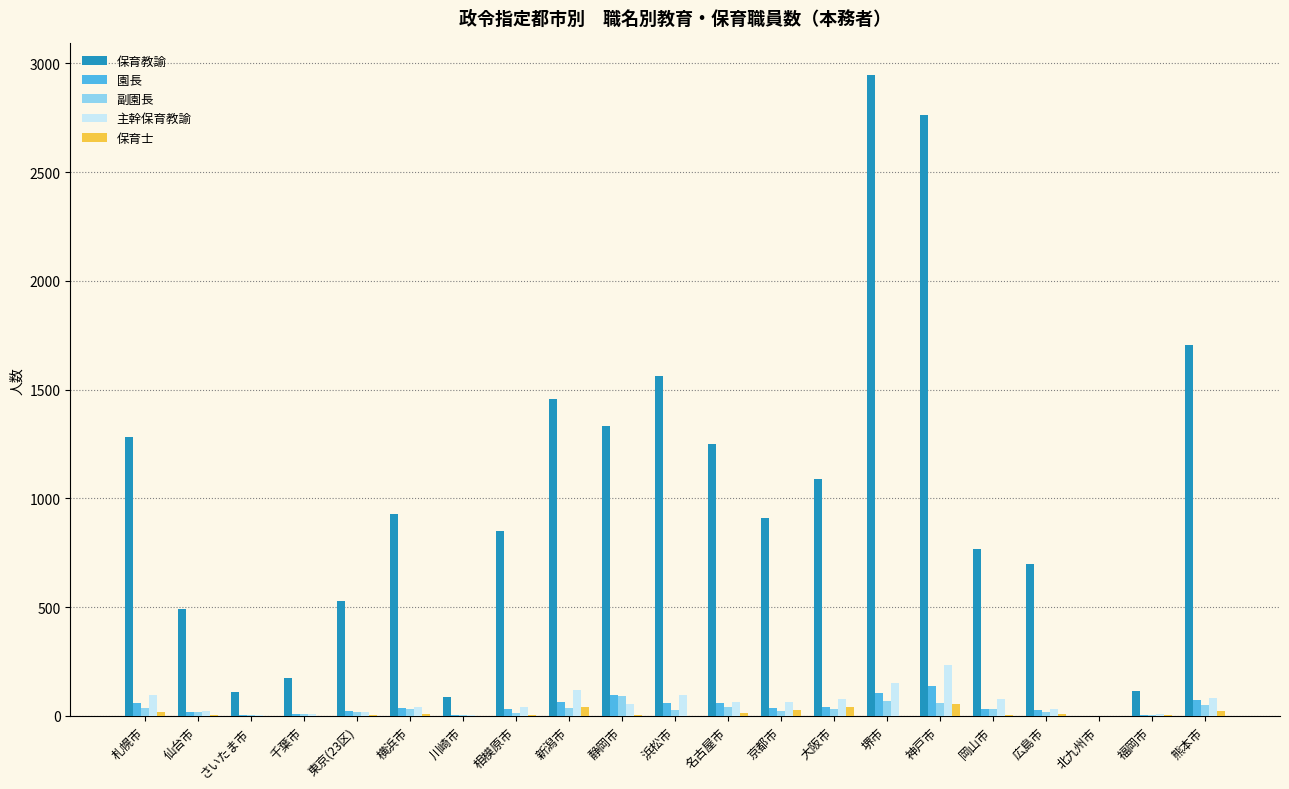

Where does the 園長 series first go above 35?

札幌市